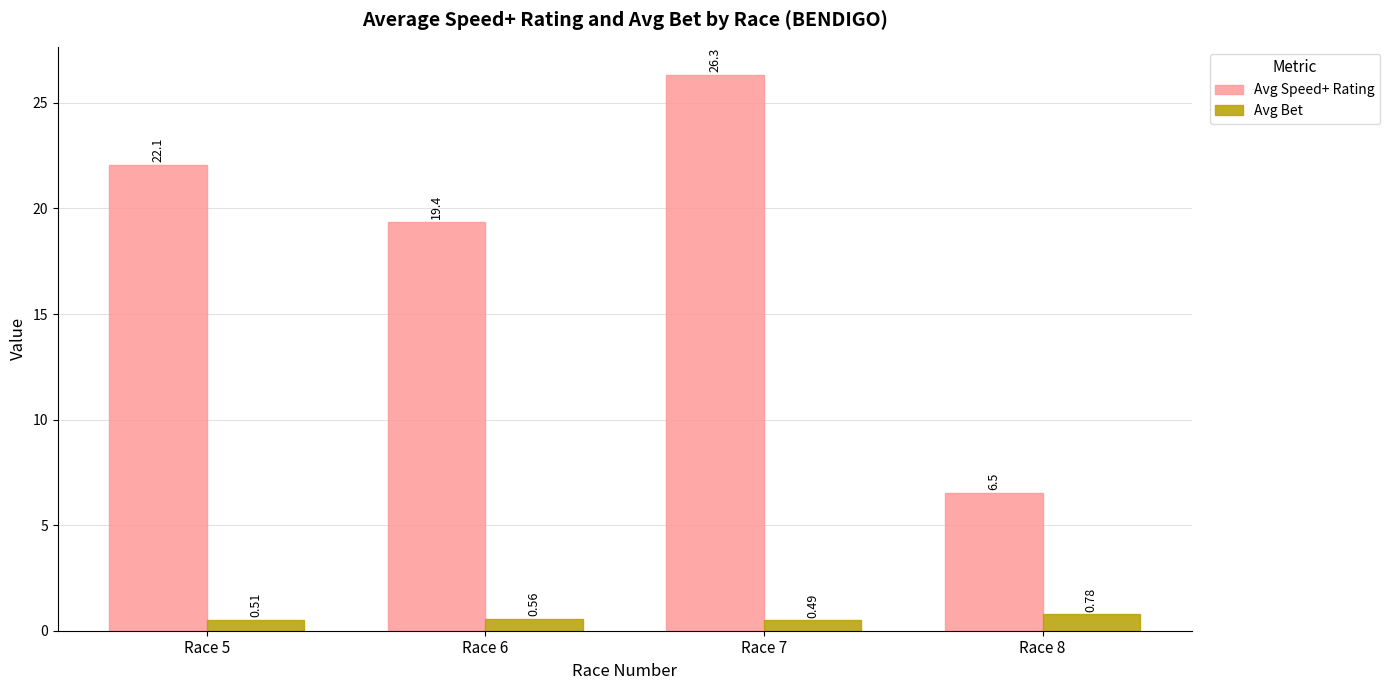

List the labels in order of Avg Speed+ Rating value, smallest first.

Race 8, Race 6, Race 5, Race 7